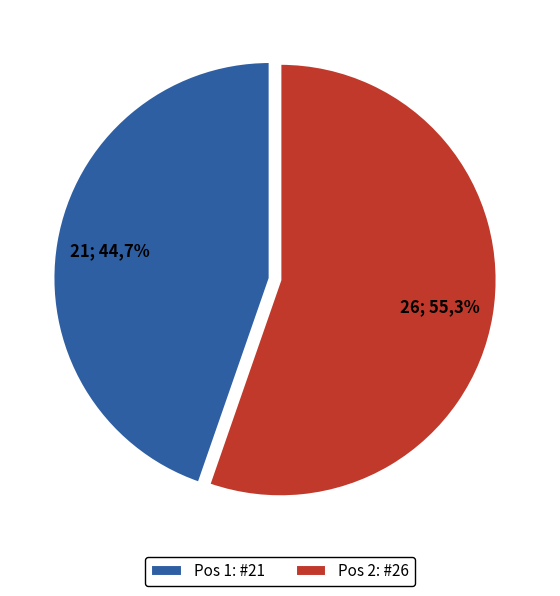

How many slices are in this pie chart?

2